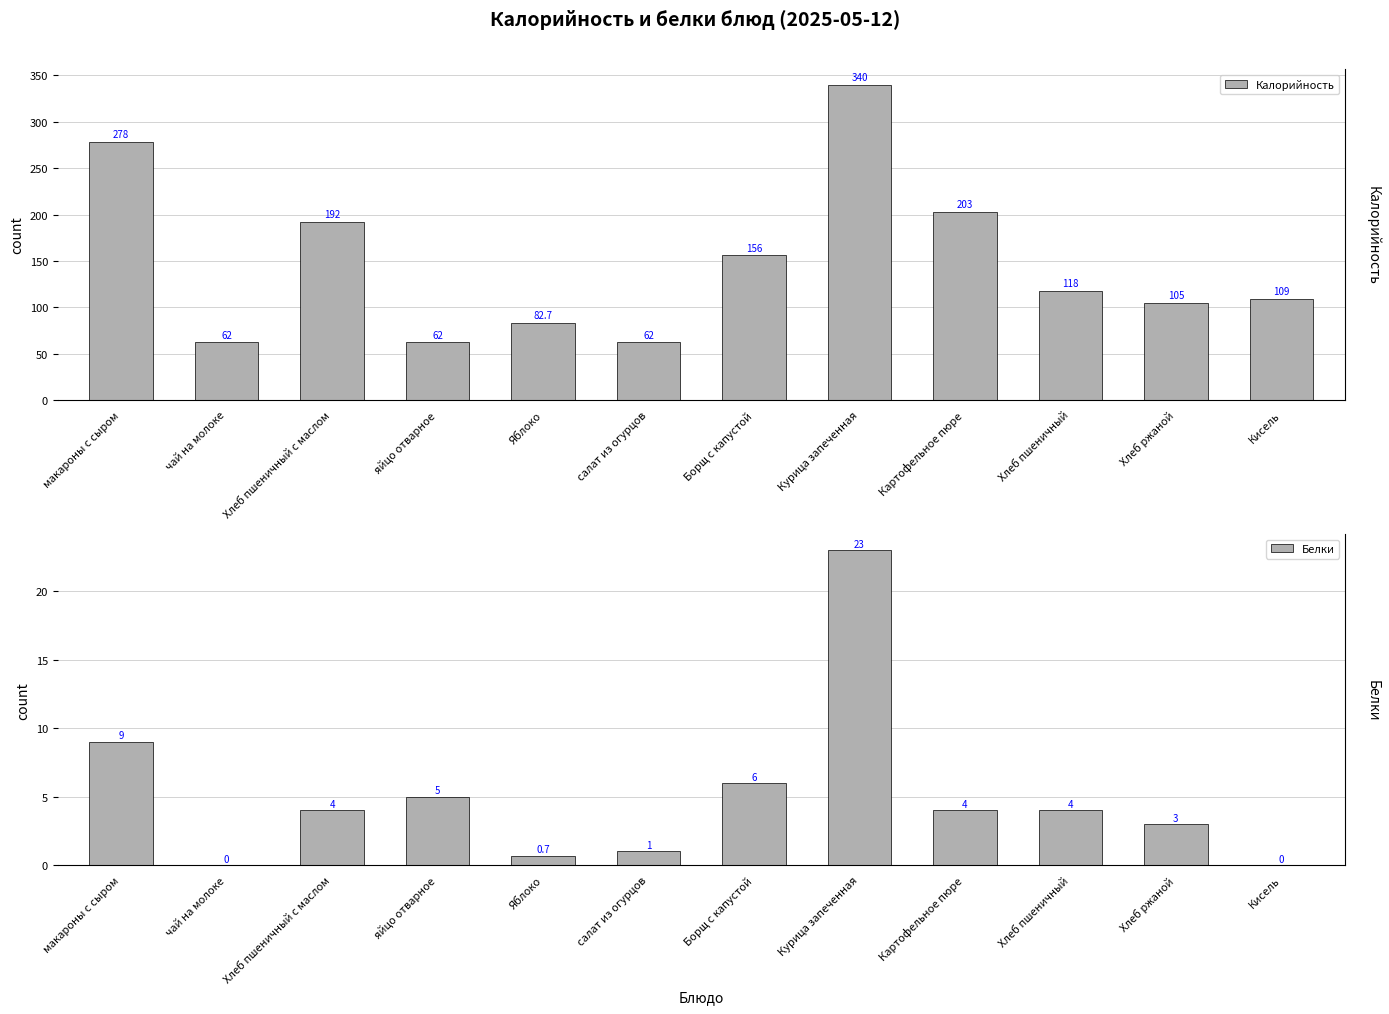

At which category is the sum across all series the highest?

Курица запеченная